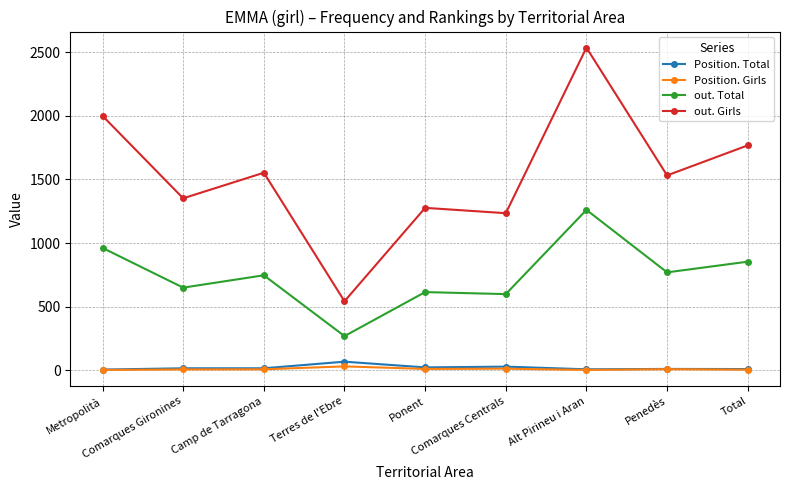

True or false: out. Total and Position. Girls intersect in this chart.

False